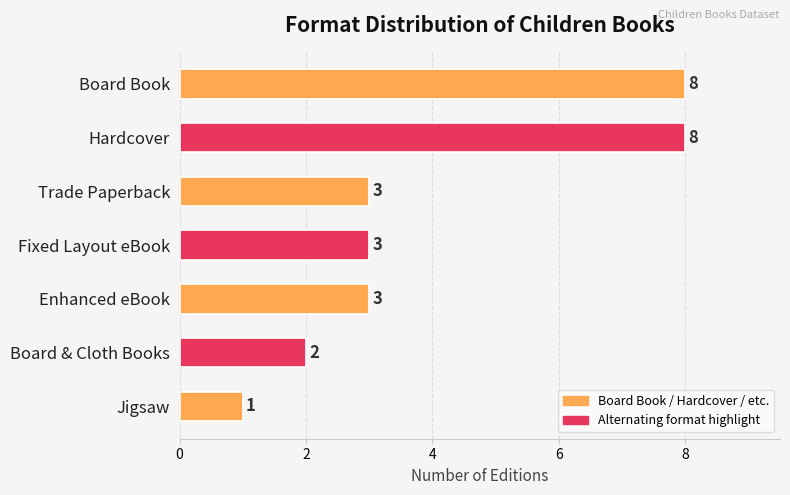

Count the number of data series in this chart.

1